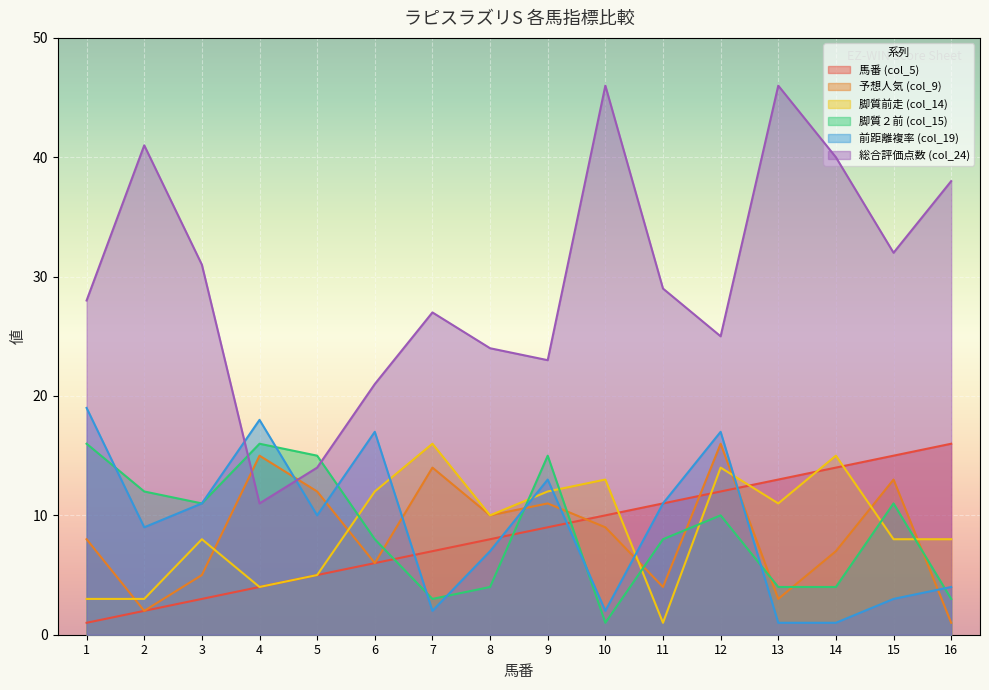

What are all the series names shown in the legend?

馬番 (col_5), 予想人気 (col_9), 脚質前走 (col_14), 脚質２前 (col_15), 前距離複率 (col_19), 総合評価点数 (col_24)